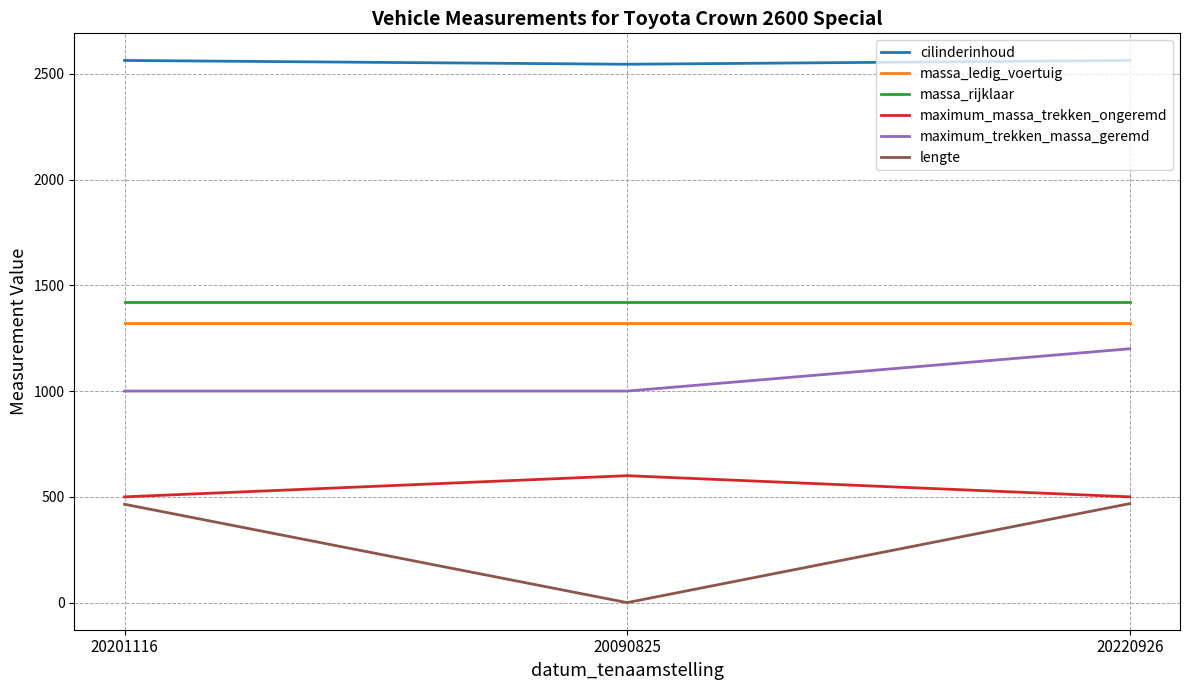

True or false: massa_rijklaar has a value of 2460 at 20090825.

False